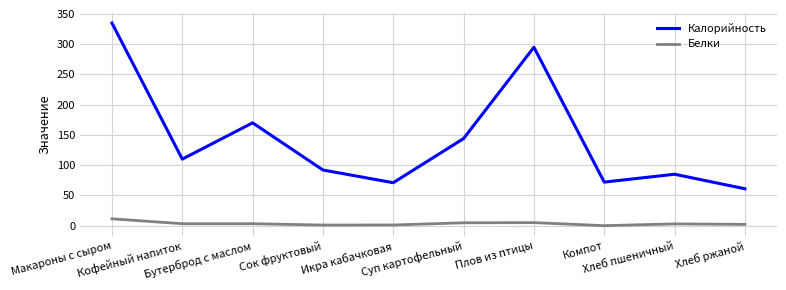

At Компот, list the series in order from smallest to largest.

Белки, Калорийность